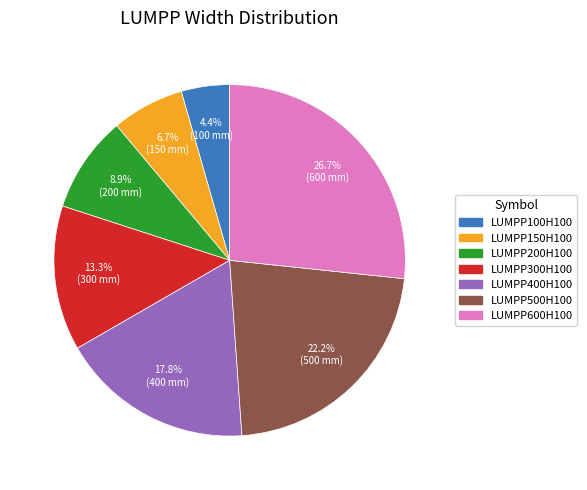

True or false: LUMPP150H100 accounts for 1% of the total.

False